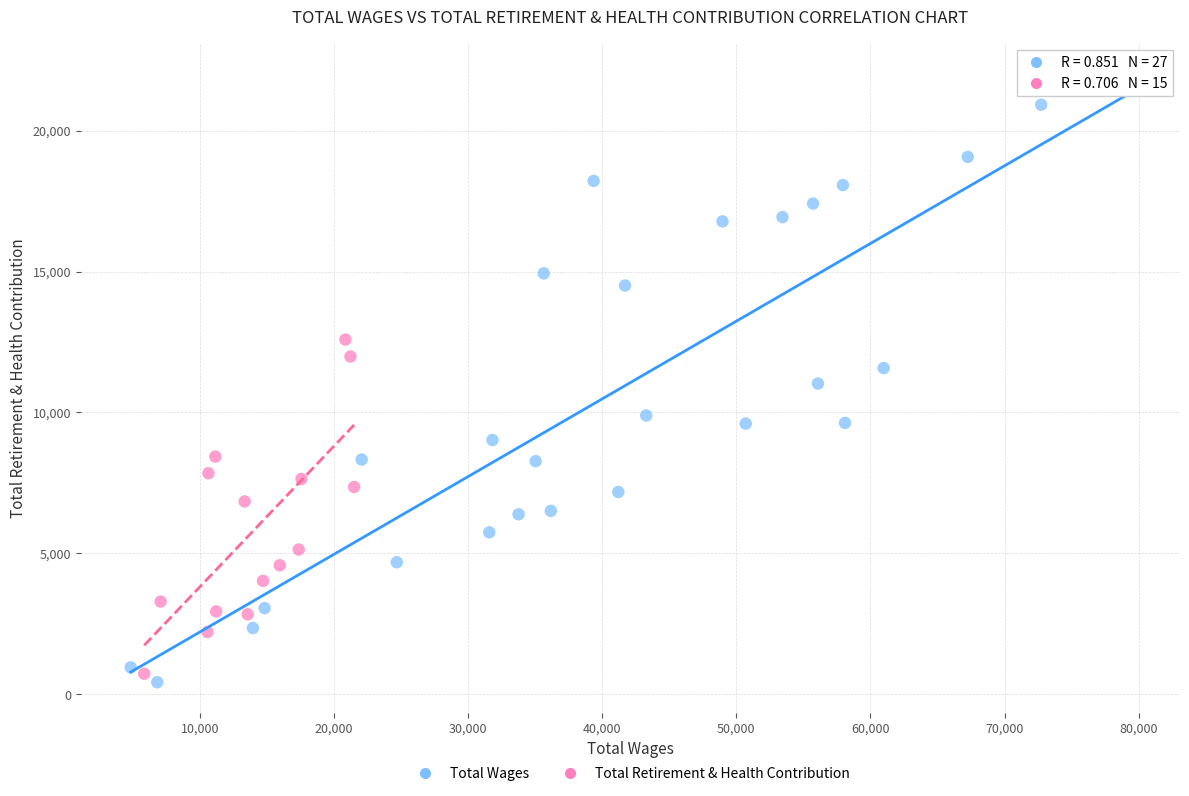

Which series has the widest spread of Y values?

Total Wages